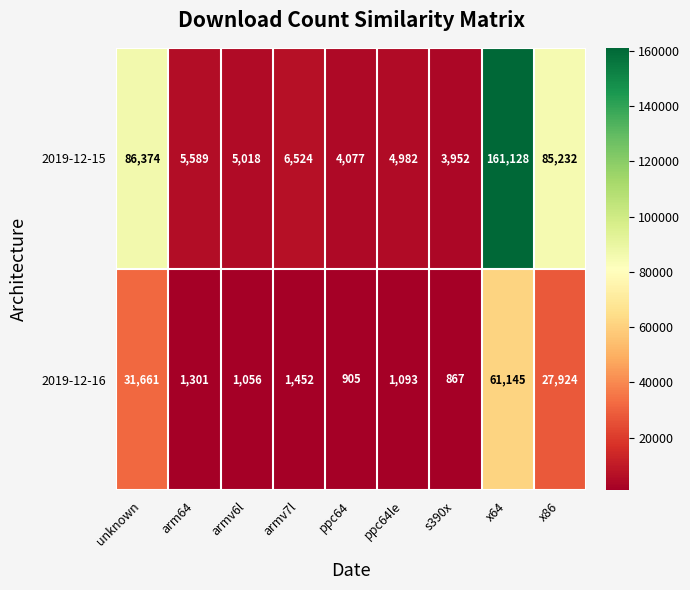

What is the total value across all series at x86?

113156